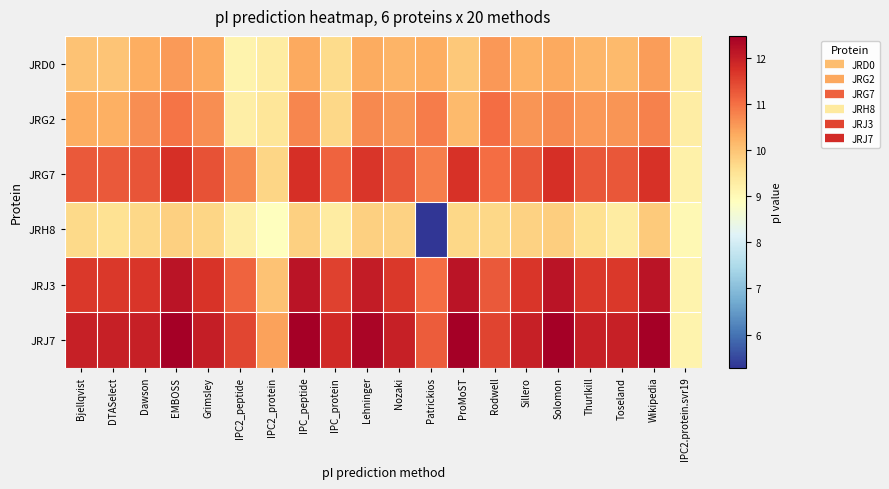

At which category is the sum across all series the highest?

EMBOSS